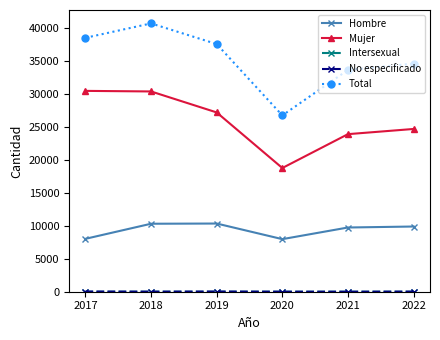

What is the lowest value of the Total series?

26697